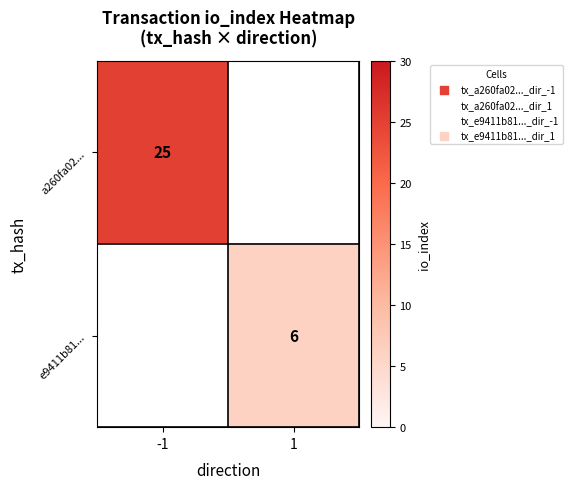

True or false: e9411b81... has a value of 6 at 1.

True